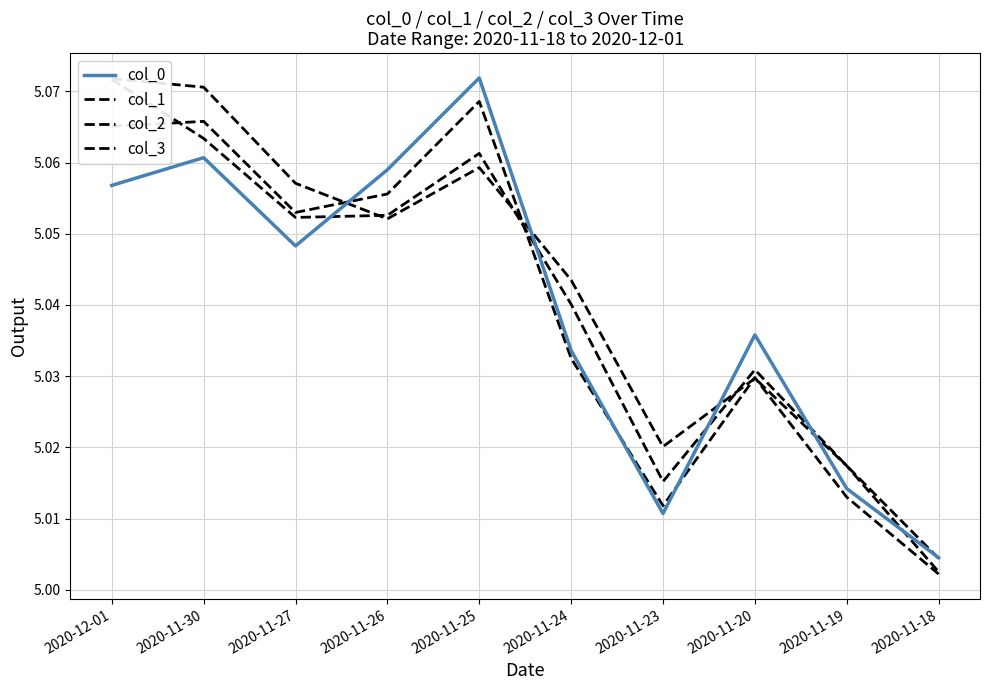

Rank the series at 2020-11-23 from highest to lowest value.

col_3, col_2, col_1, col_0